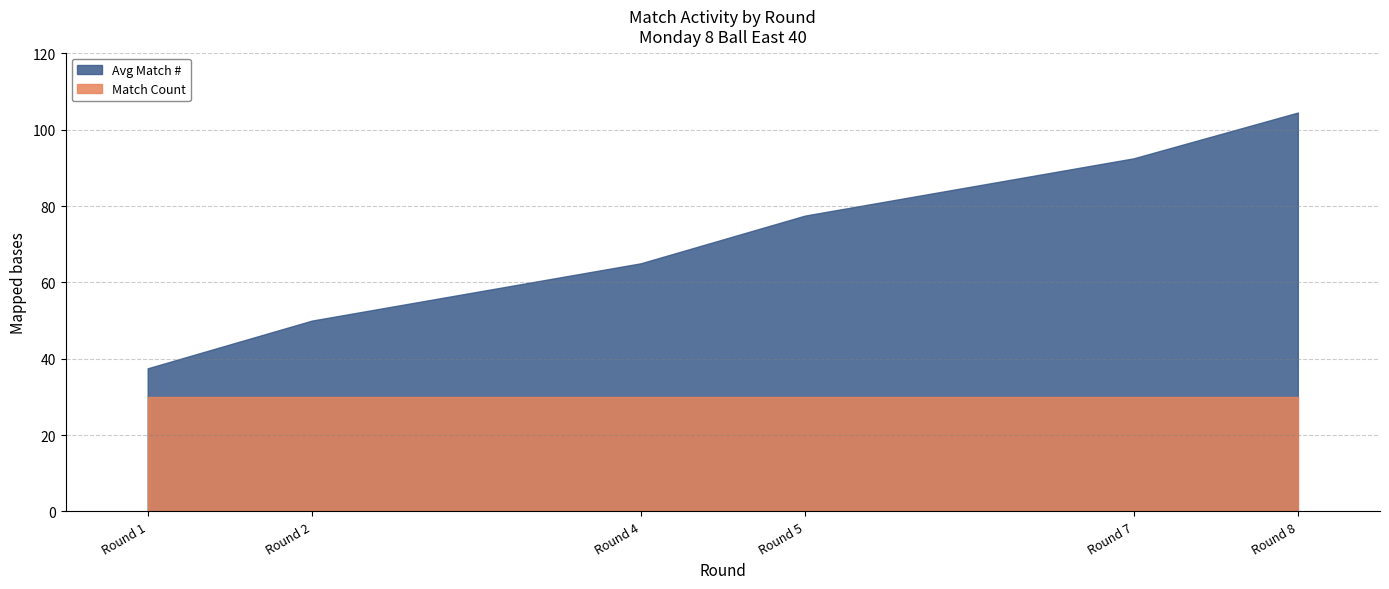

Is it true that Avg Match # equals 0.6 at Round 1?

False